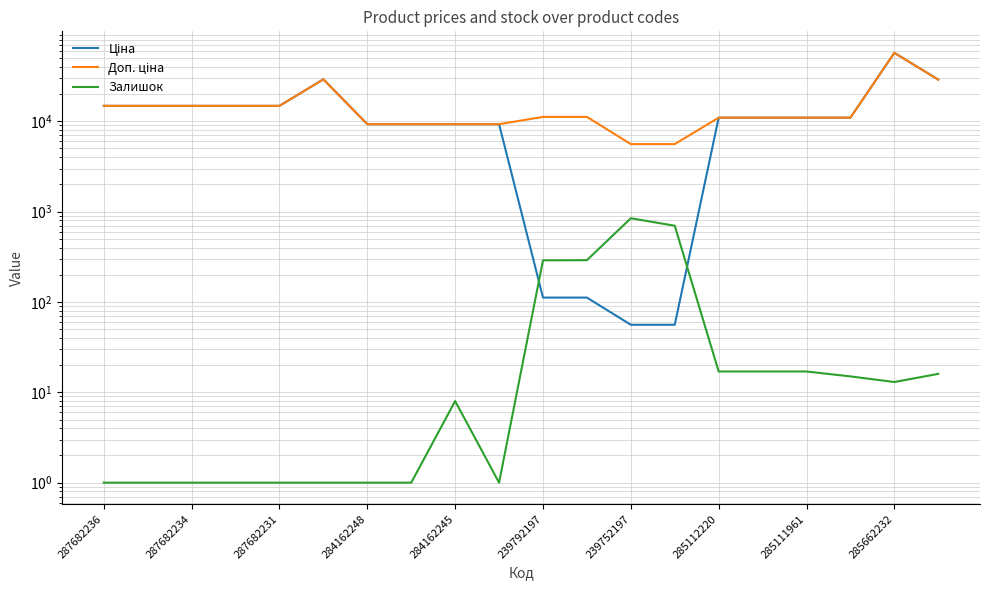

What is the difference between the maximum and minimum values in the Доп. ціна series?

51667.0